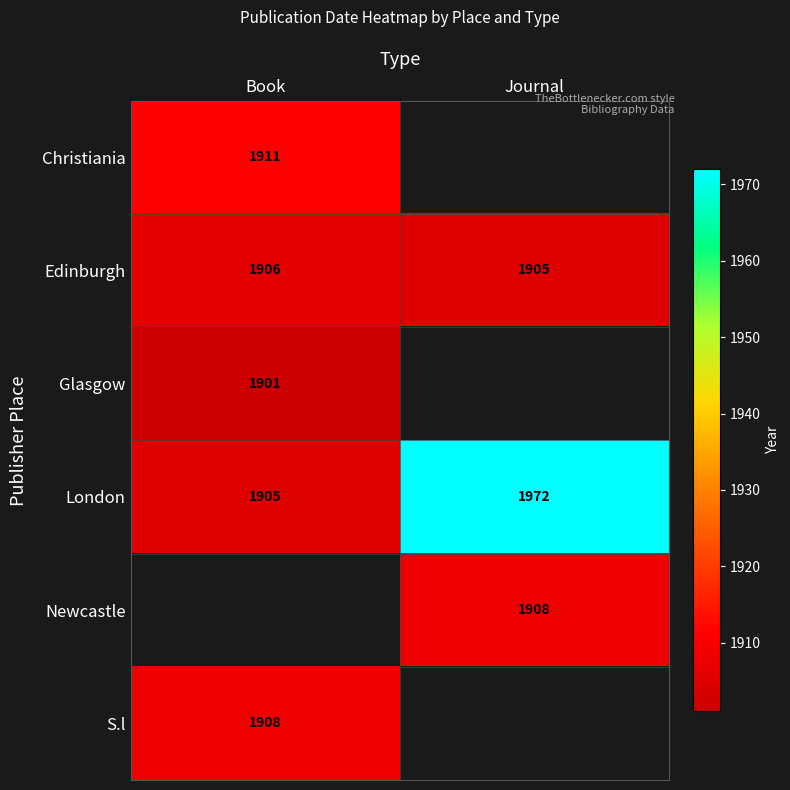

At how many categories does at least one series exceed 1954?

1